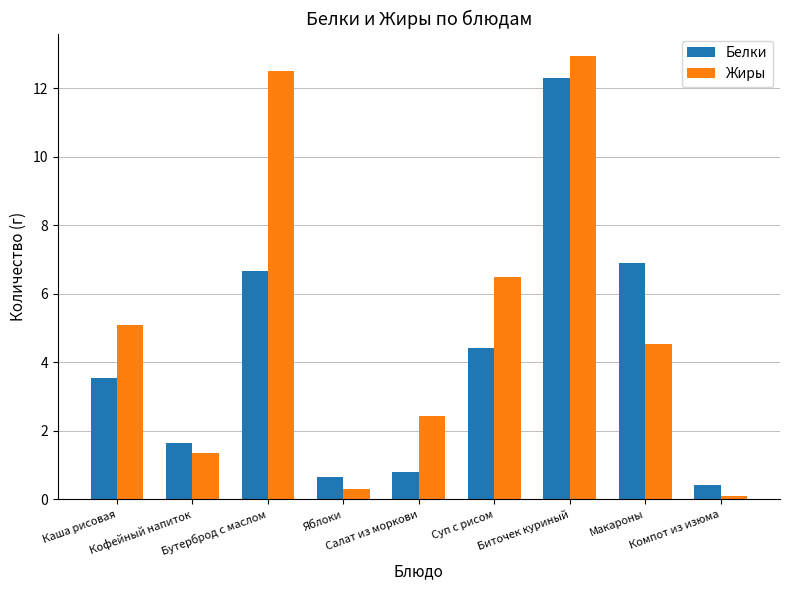

What is the sum of the Жиры values at Макароны and Кофейный напиток?

5.9